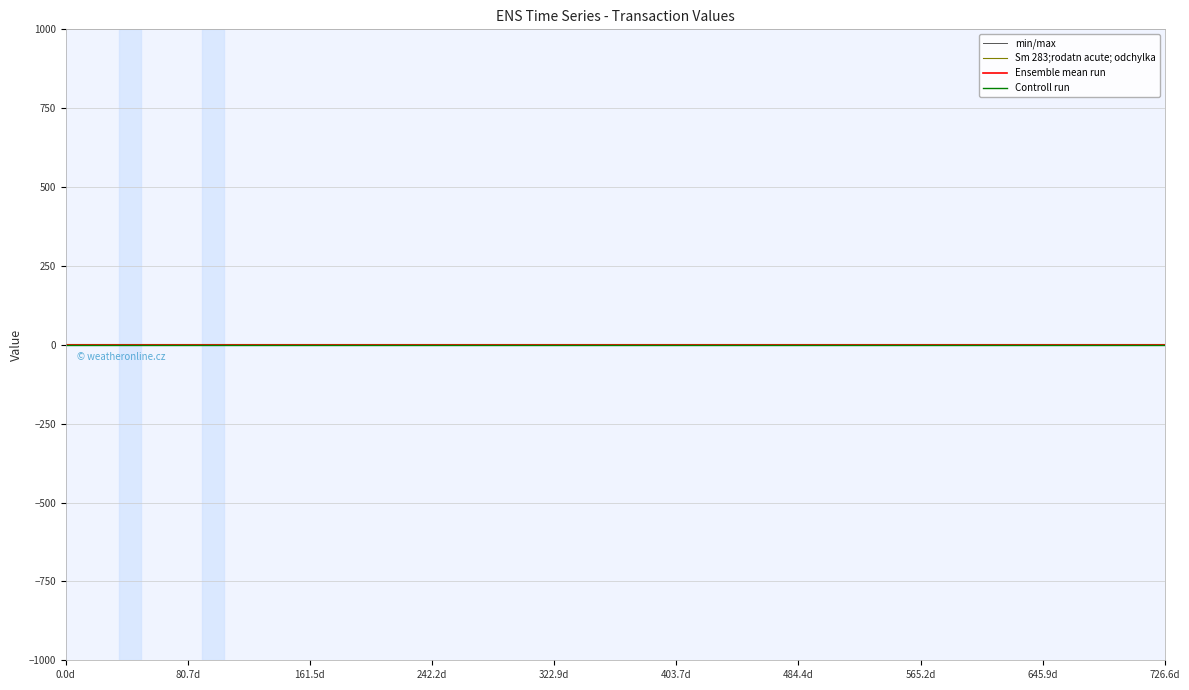

What are all the series names shown in the legend?

min/max, Sm 283;rodatn acute; odchylka, Ensemble mean run, Controll run